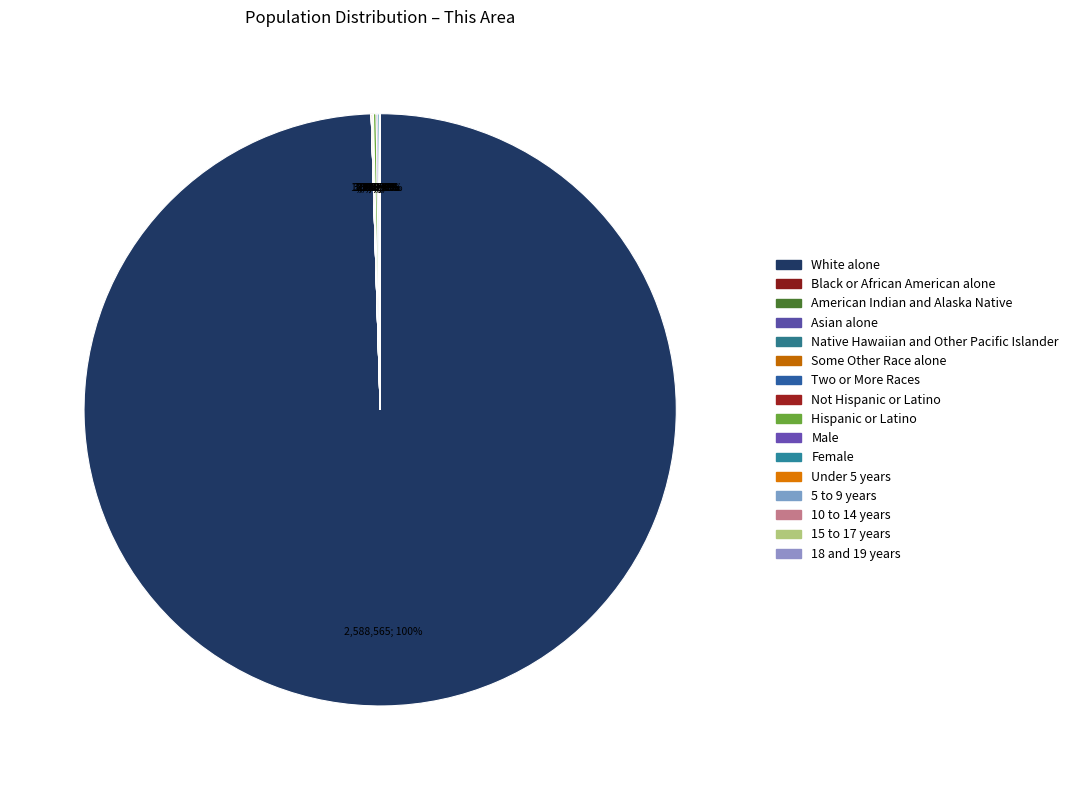

Between Hispanic or Latino and 5 to 9 years, which is larger?

Hispanic or Latino